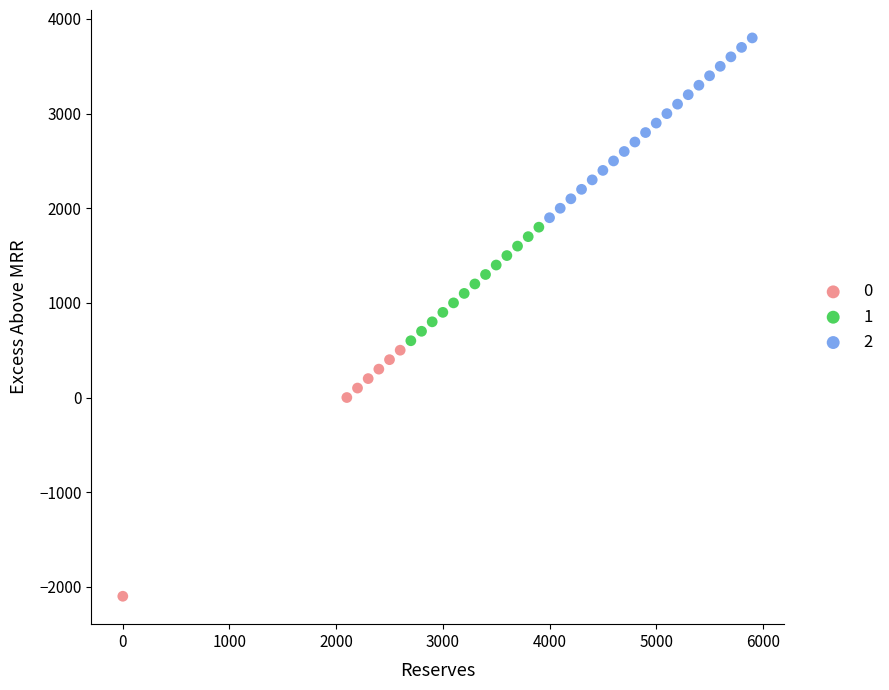

What are all the series names shown in the legend?

0, 1, 2